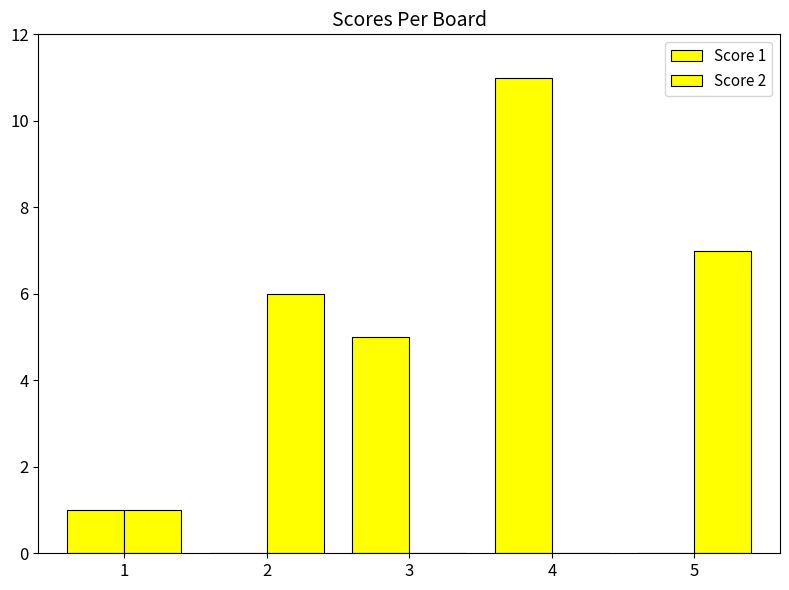

Between 3 and 2, which is larger?

3